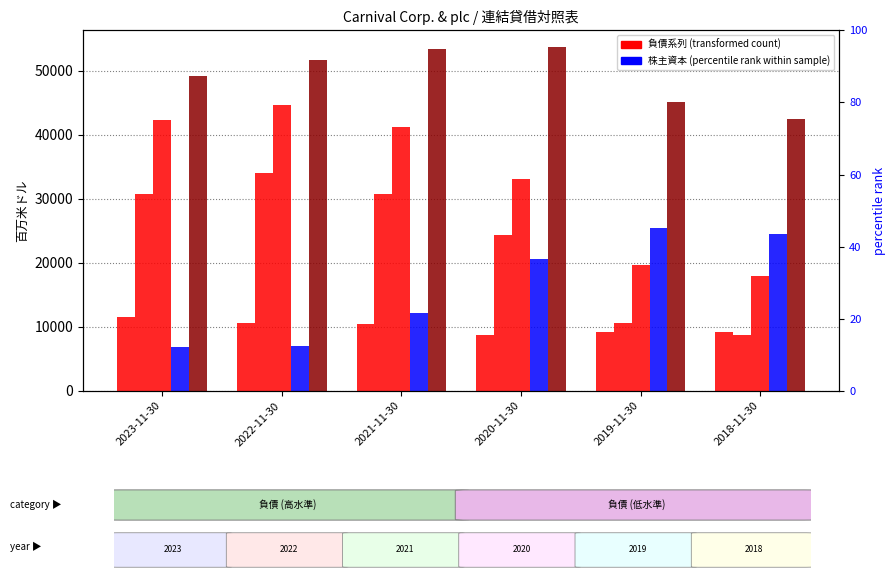

Reading right to left, extract all data points from this chart.

流動負債: 2018-11-30=9204	2019-11-30=9127	2020-11-30=8686	2021-11-30=10408	2022-11-30=10605	2023-11-30=11481
長期負債: 2018-11-30=8754	2019-11-30=10566	2020-11-30=24352	2021-11-30=30792	2022-11-30=34033	2023-11-30=30757
総負債: 2018-11-30=17958	2019-11-30=19693	2020-11-30=33038	2021-11-30=41200	2022-11-30=44638	2023-11-30=42238
株主資本: 2018-11-30=24443	2019-11-30=25365	2020-11-30=20555	2021-11-30=12144	2022-11-30=7065	2023-11-30=6882
総負債と株主資本: 2018-11-30=42401	2019-11-30=45058	2020-11-30=53593	2021-11-30=53344	2022-11-30=51703	2023-11-30=49120